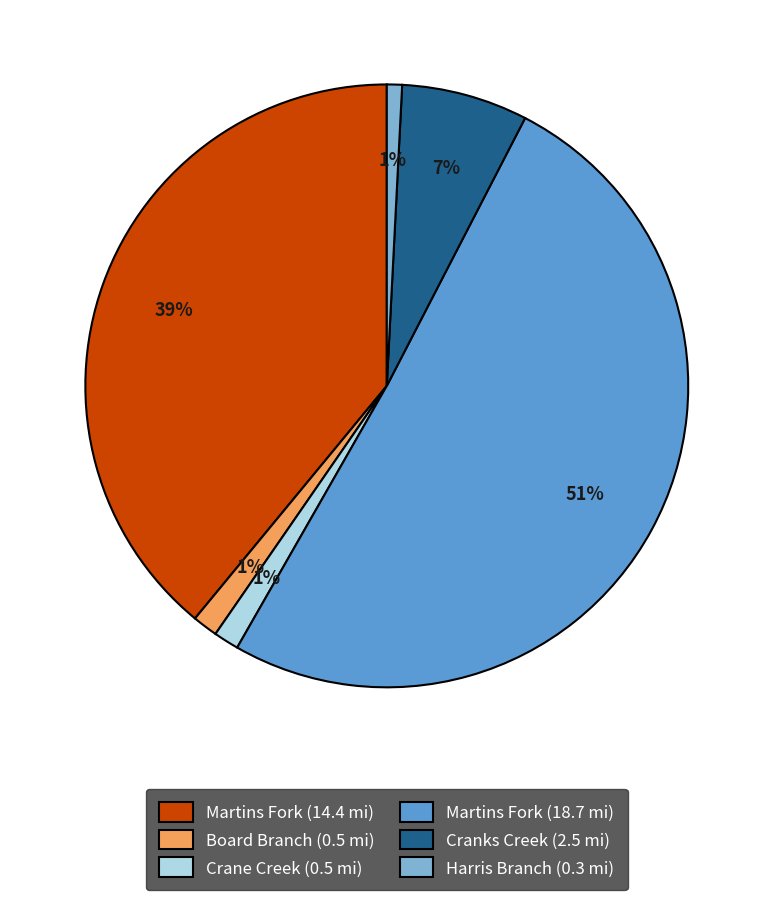

To the nearest percent, what portion does Harris Branch (0.3 mi) represent?

1%